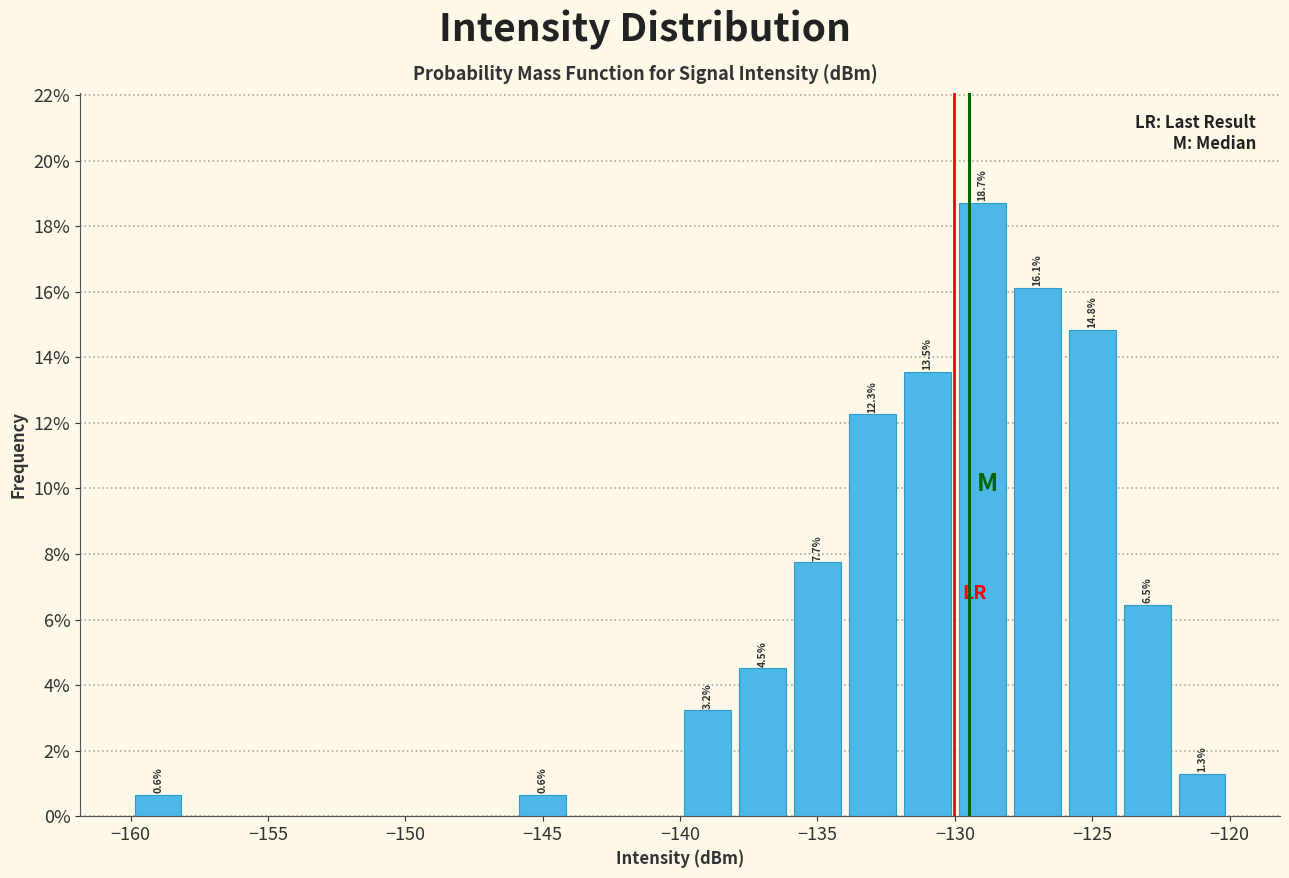

Which range on the x-axis has the tallest bar?

-130 to -128